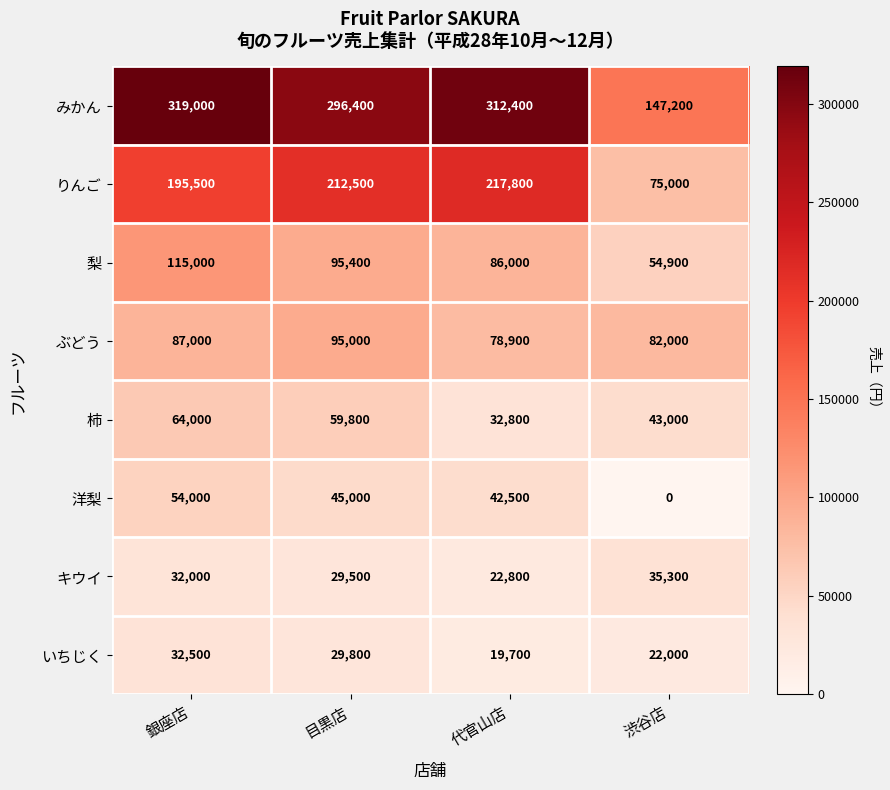

The value of ぶどう at 銀座店 is 139977. True or false?

False